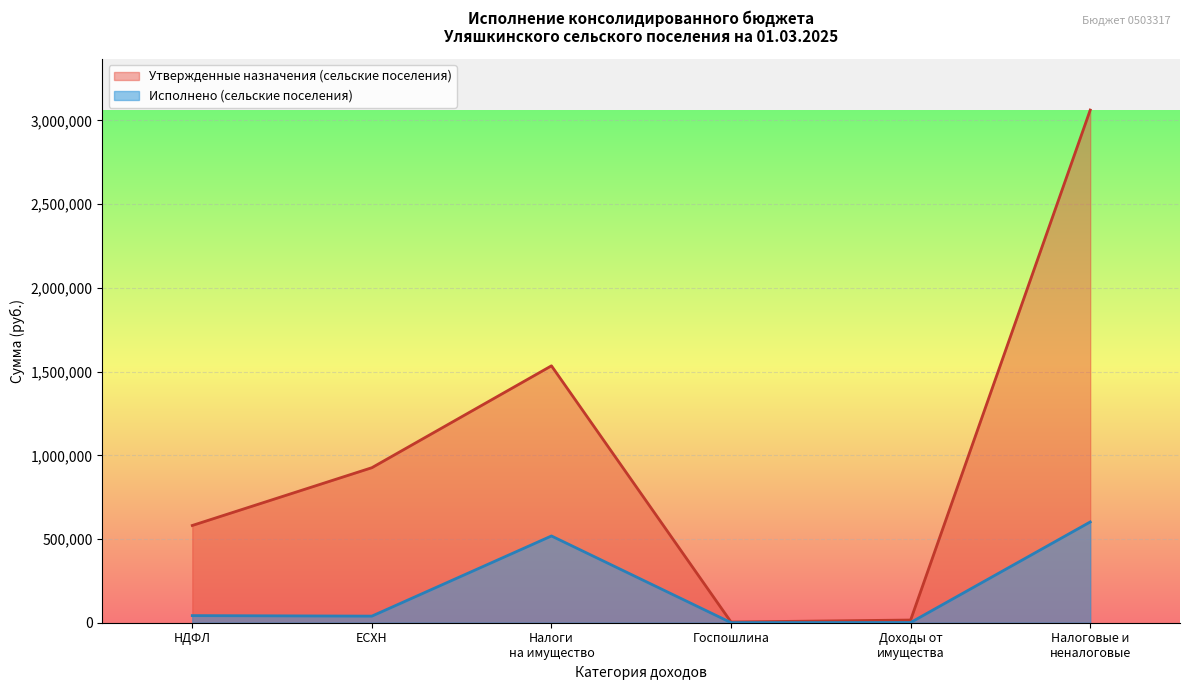

List the series in order of their peak value, lowest first.

Исполнено (сельские поселения), Утвержденные назначения (сельские поселения)